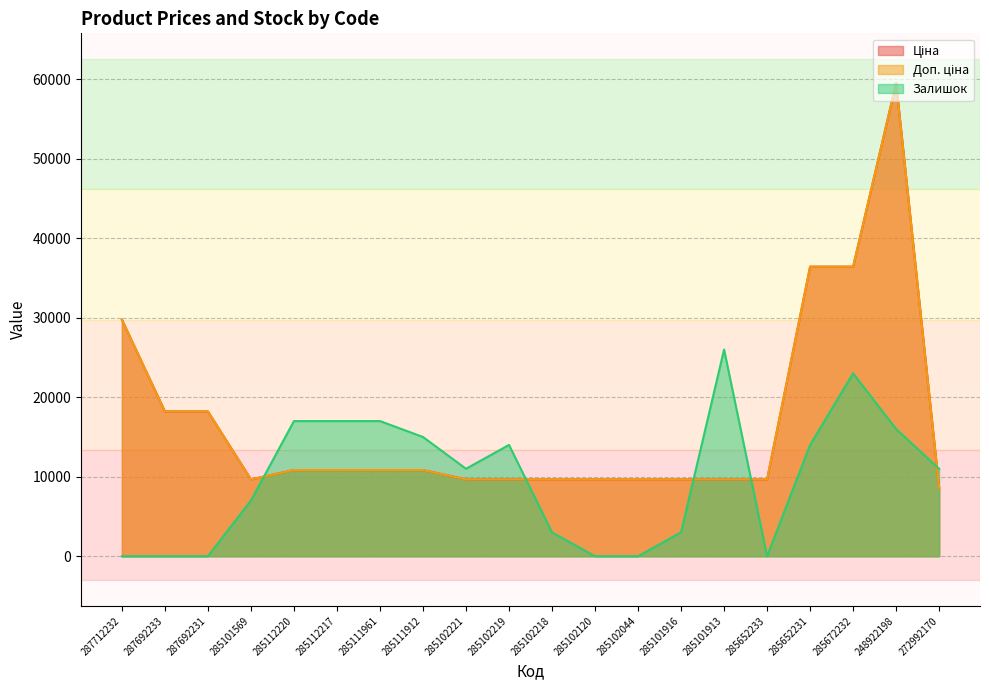

At which category is the sum across all series the highest?

248922198